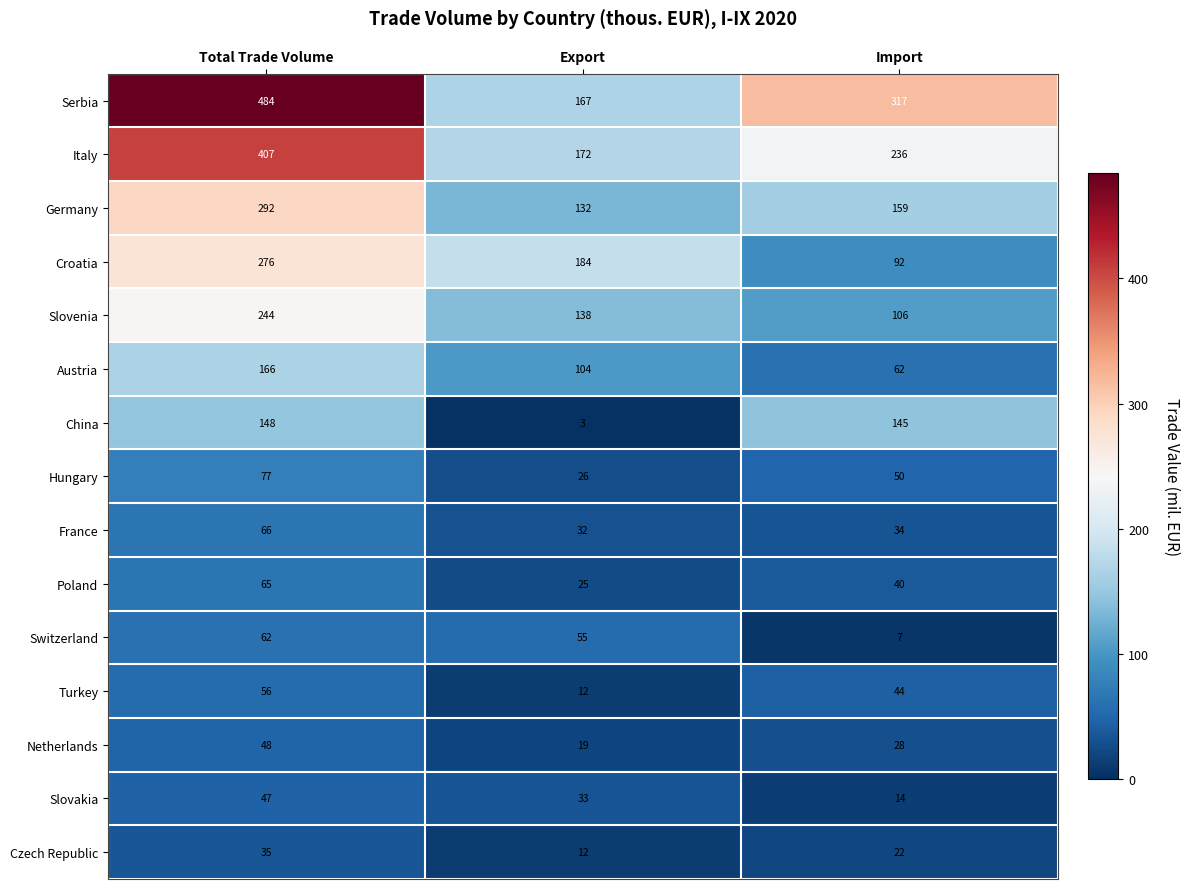

How many categories are shown in the chart?

3